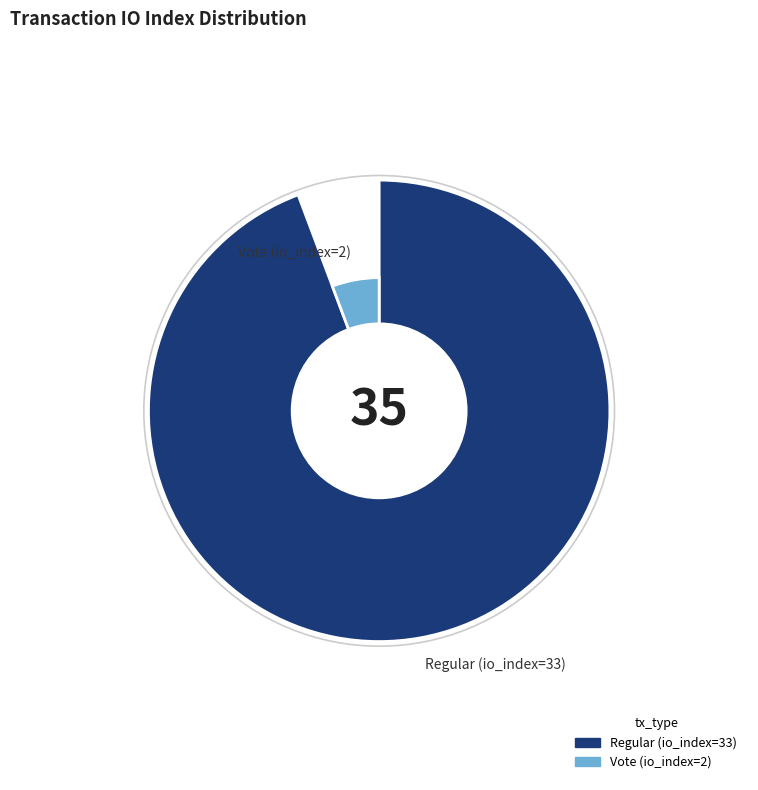

How many slices are in this pie chart?

2